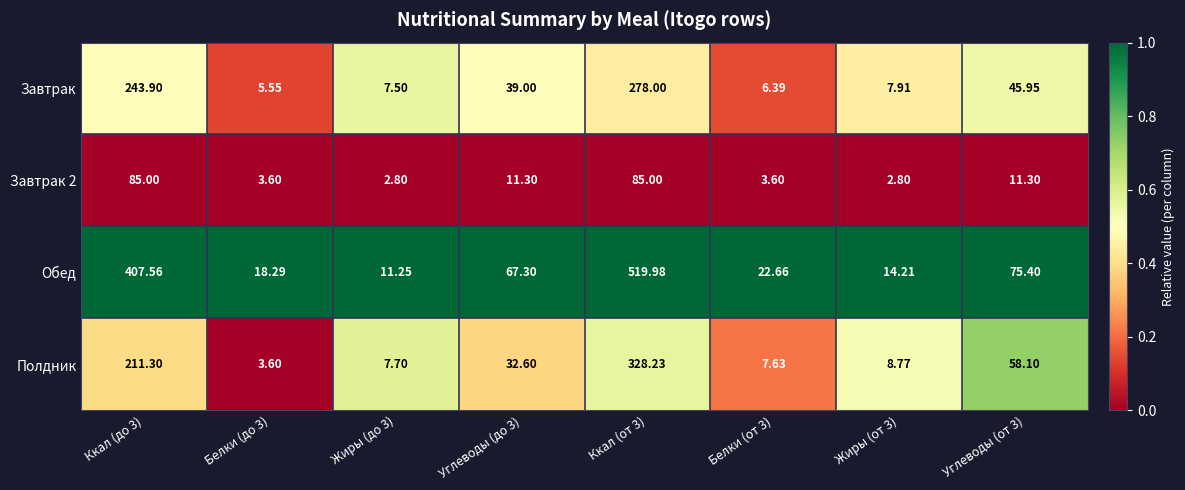

Which series has the largest range (max minus min)?

Обед